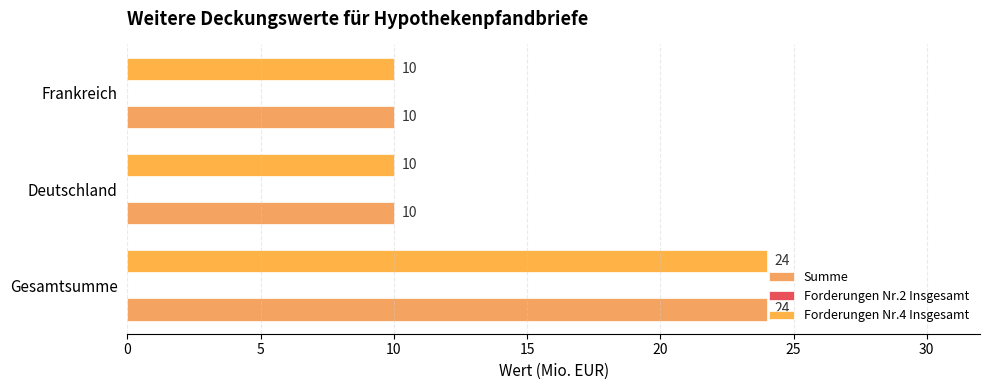

What is the minimum value shown in the chart?

10